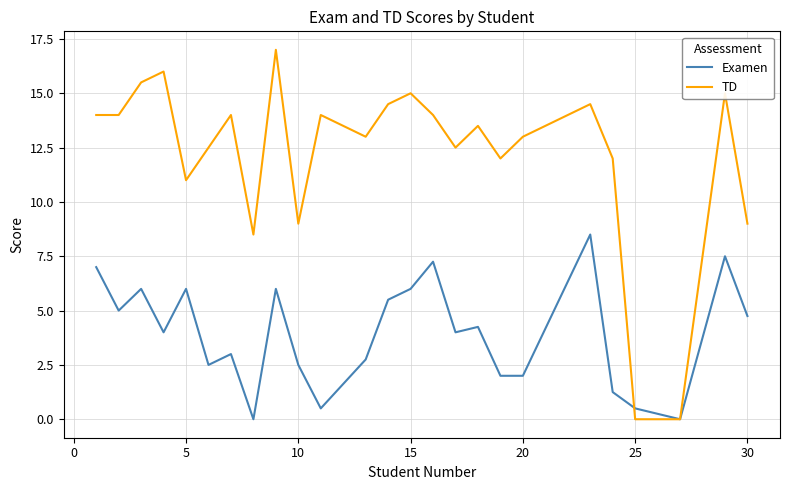

Rank the series by their average value, from lowest to highest.

Examen, TD